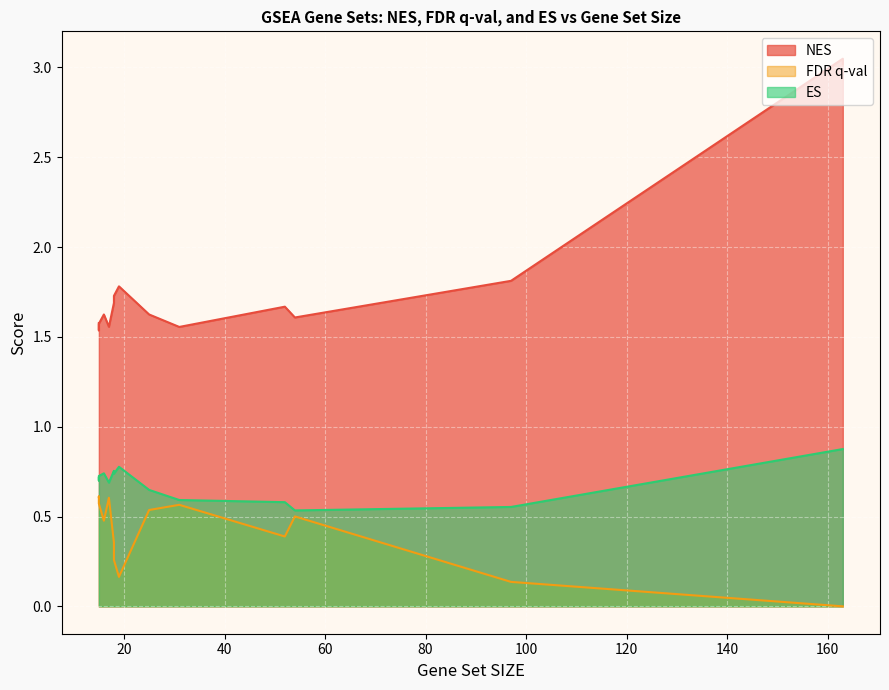

Is it true that NES equals 1.6 at 15?

True